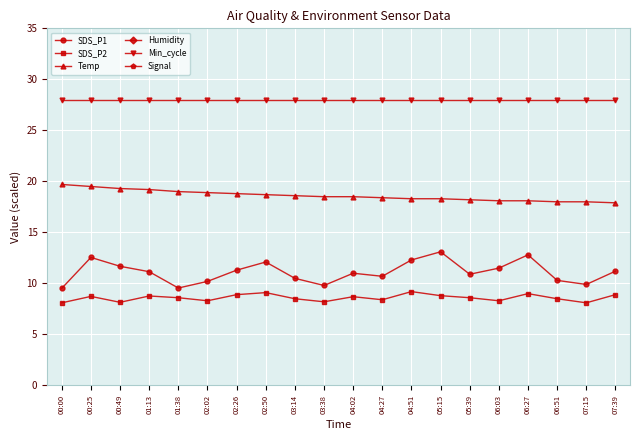

What position from the left is 07:39?

20